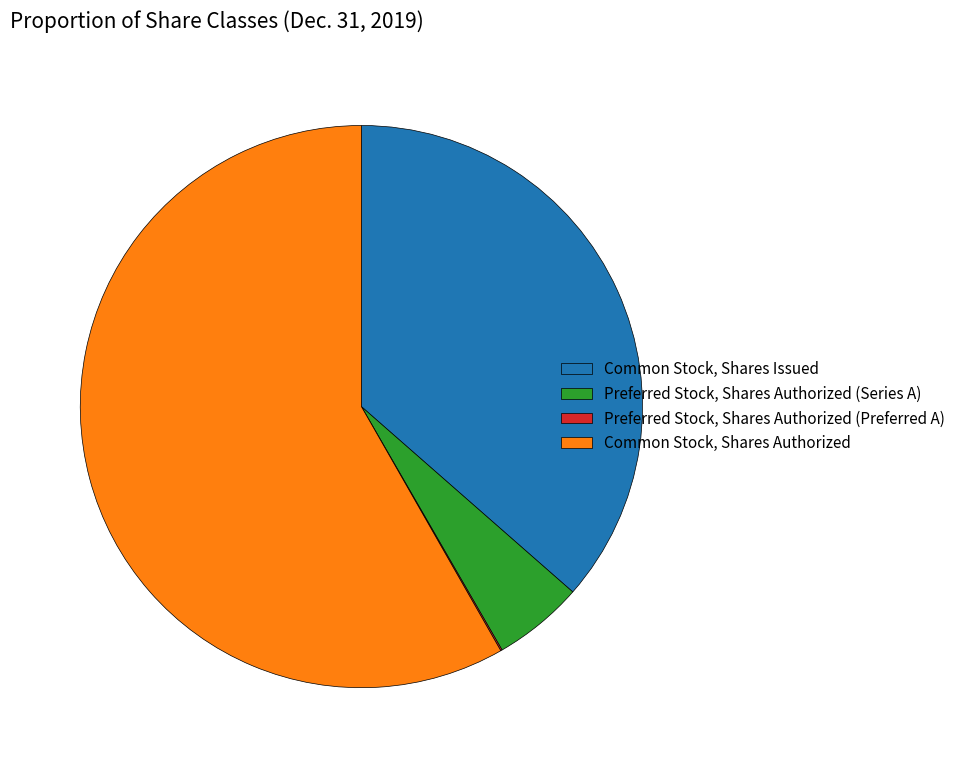

Which slice is the largest?

Common Stock, Shares Authorized